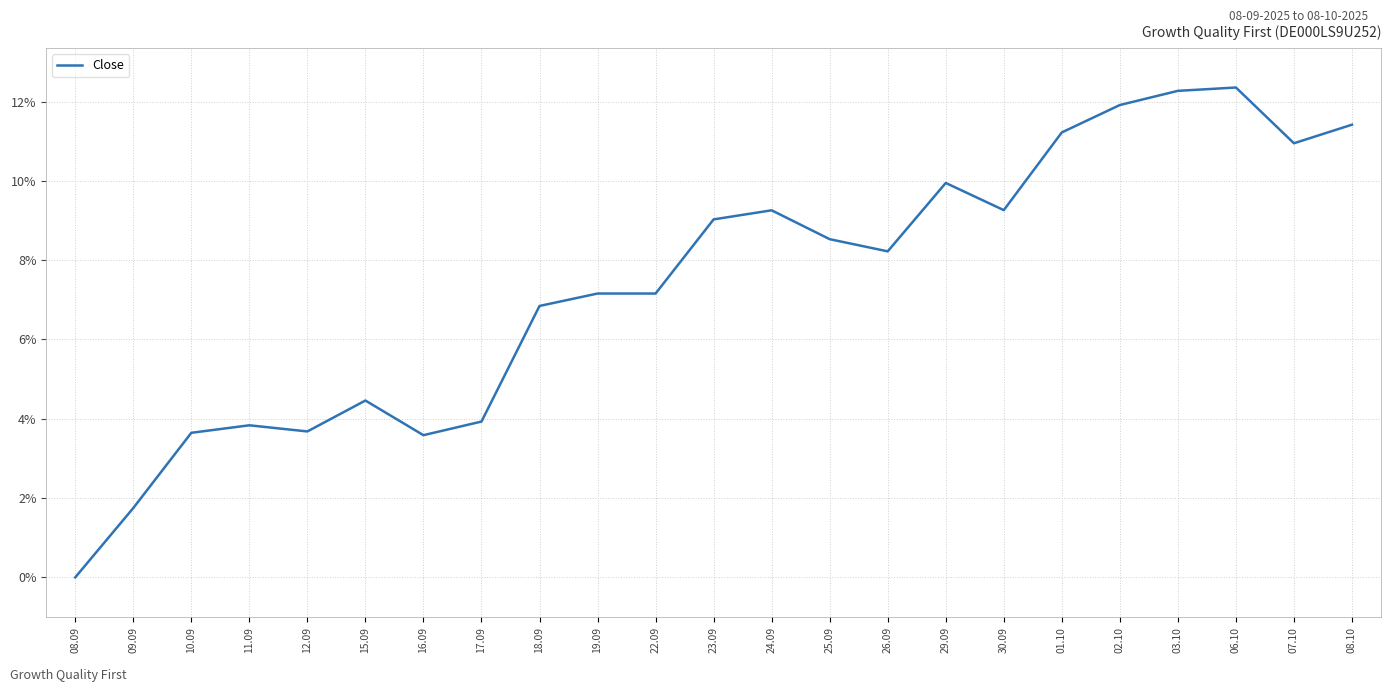

Between 19.09 and 18.09, which is larger?

19.09